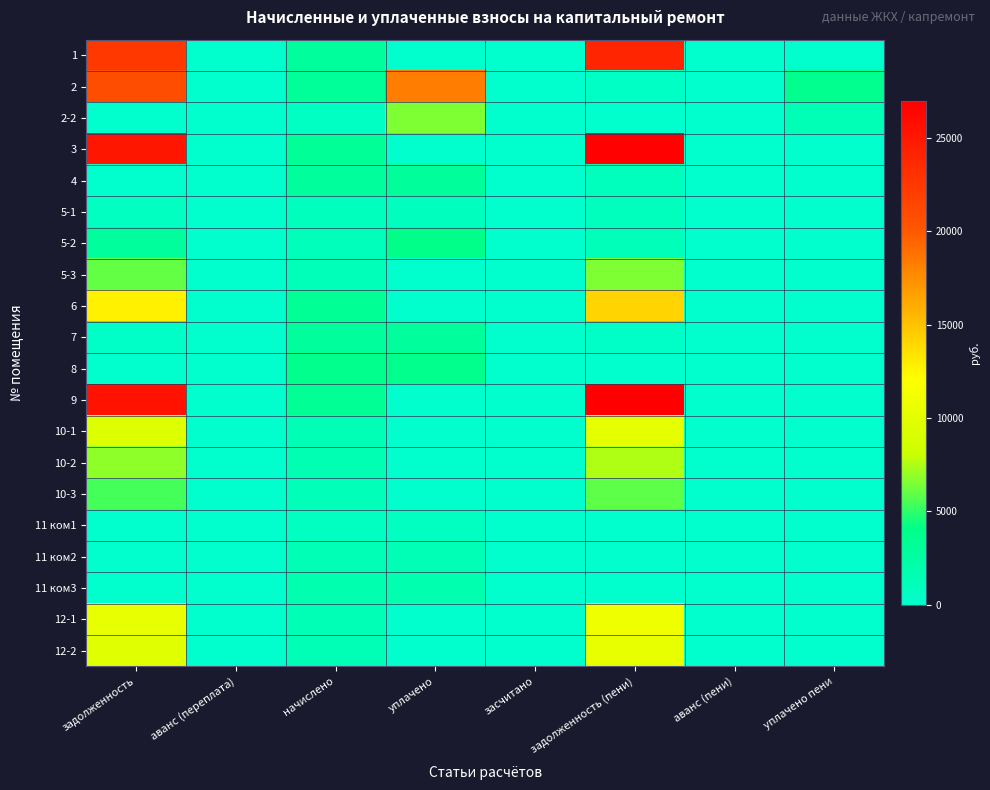

Rank the series at аванс (пени) from lowest to highest value.

1, 2, 2-2, 3, 4, 5-1, 5-2, 5-3, 6, 7, 9, 10-1, 10-2, 10-3, 11 ком1, 11 ком2, 11 ком3, 12-1, 12-2, 8